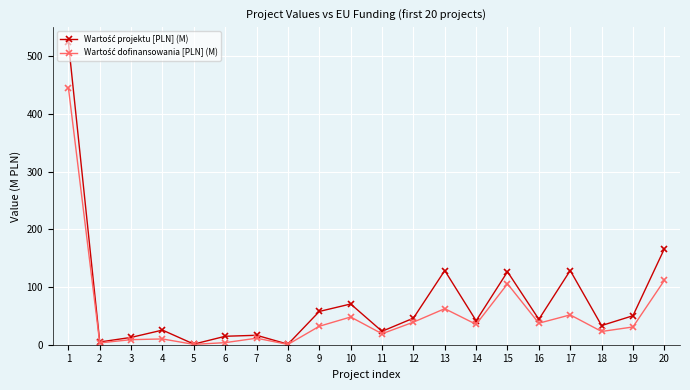

What is the greatest value displayed?

523.9